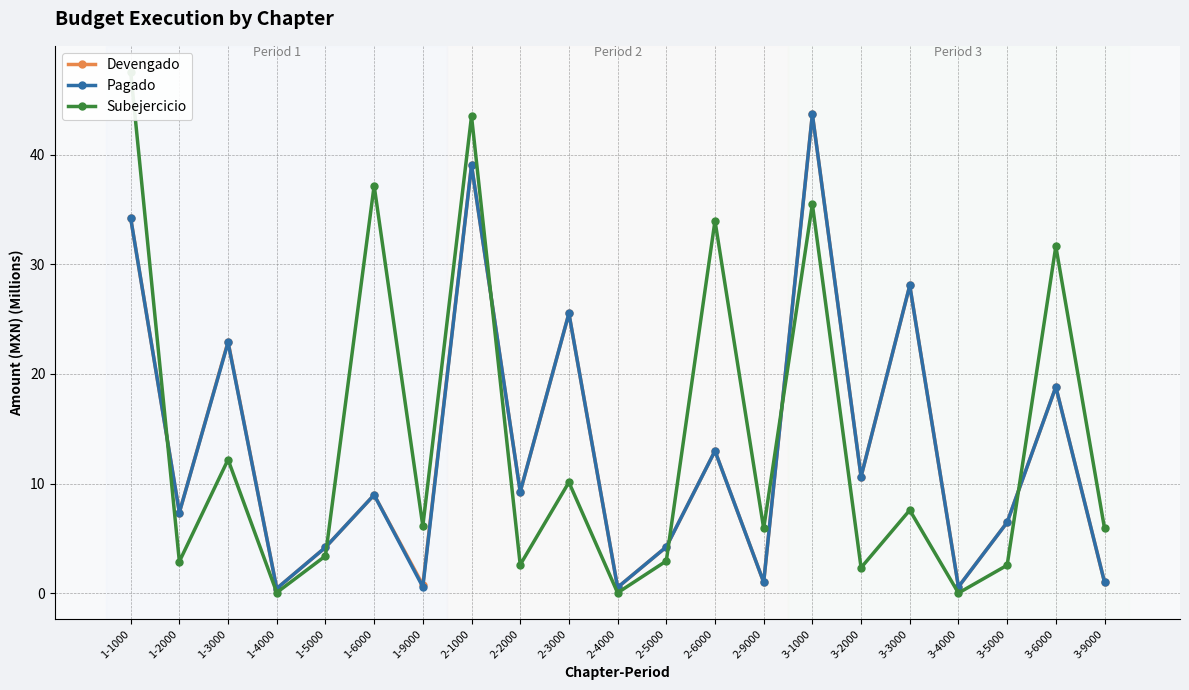

At 3-9000, list the series in order from smallest to largest.

Devengado, Pagado, Subejercicio